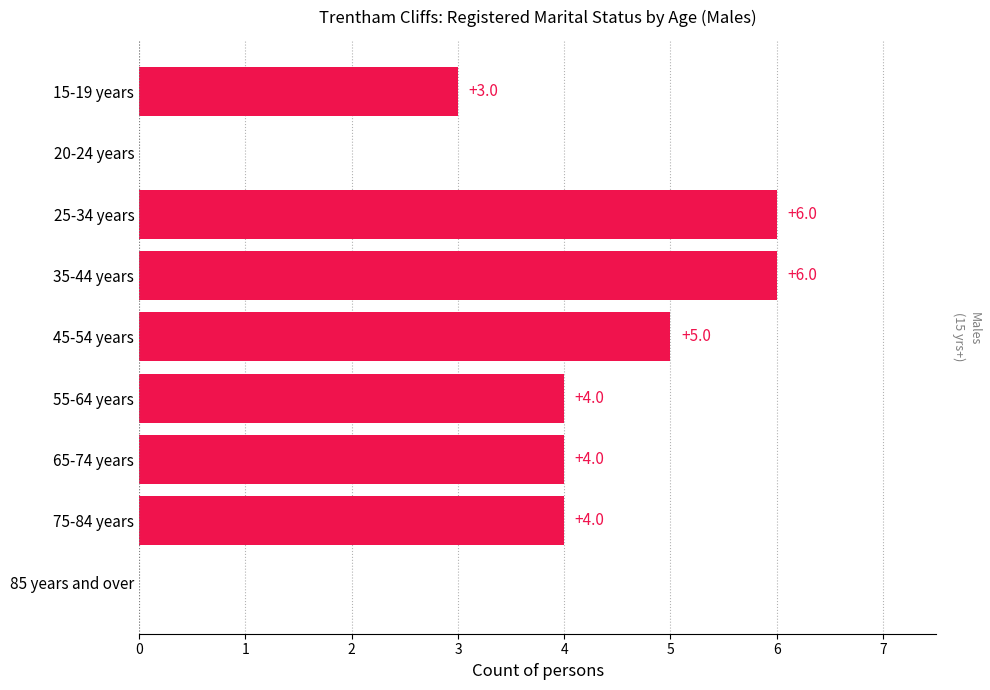

How many positive values are there?

7